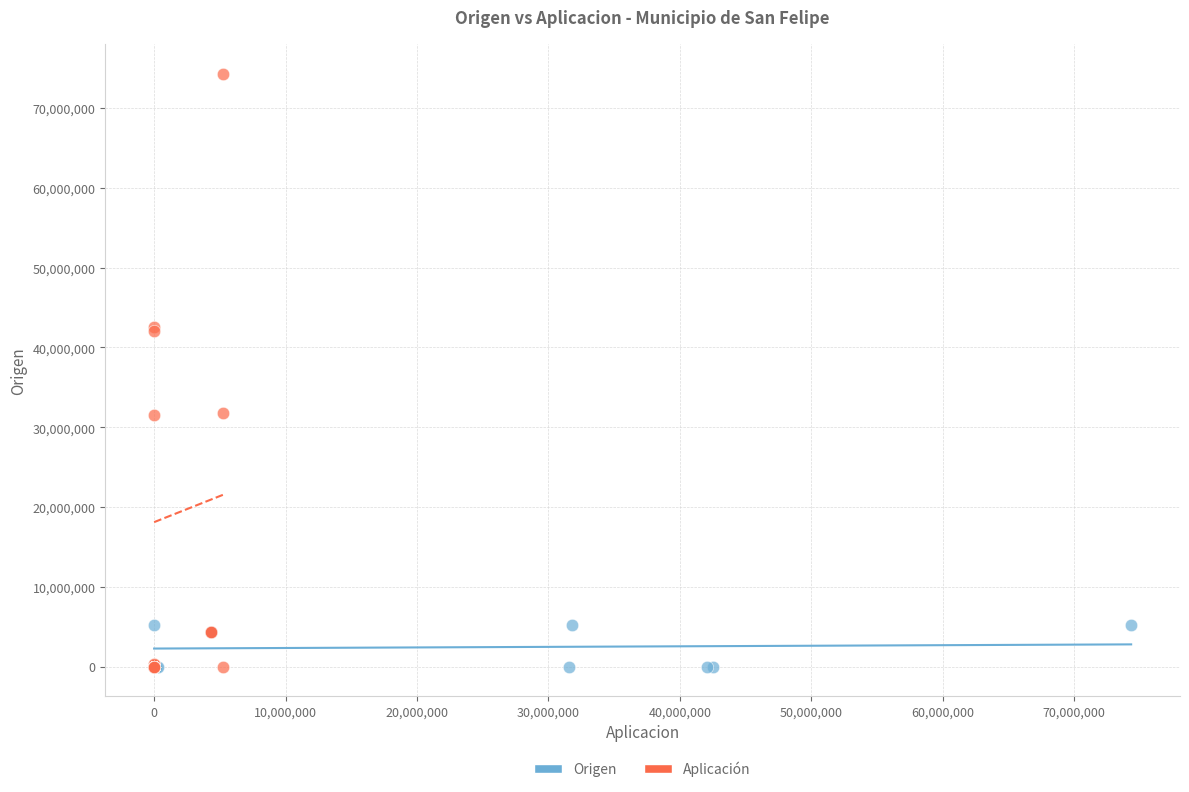

Which series contains the highest Y value?

Aplicación